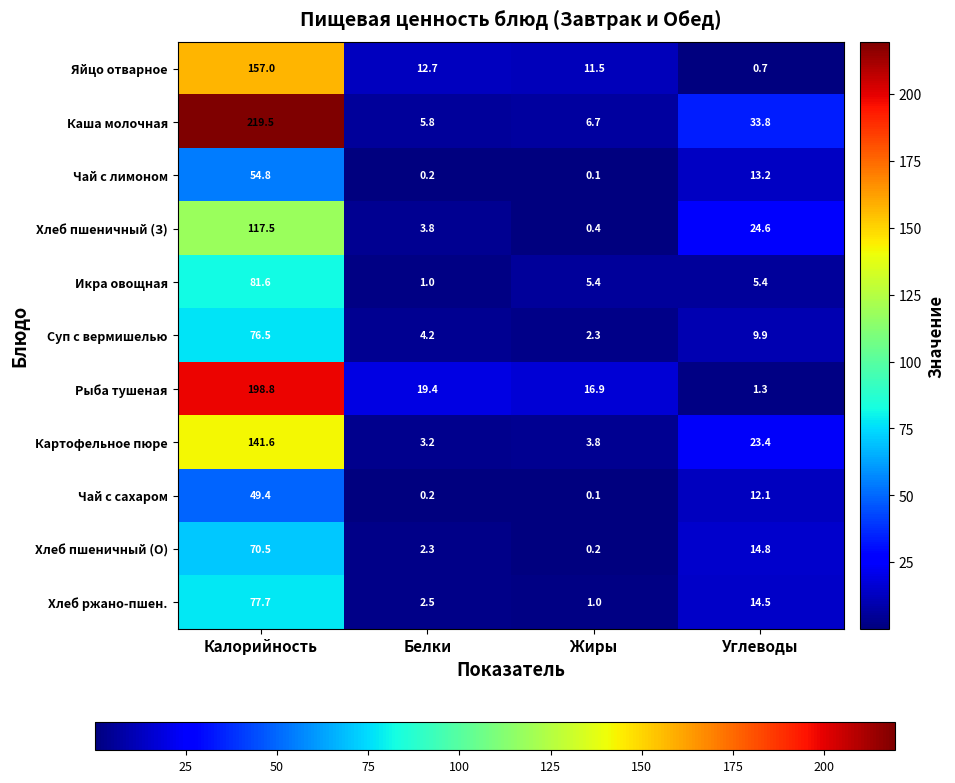

Which series has the largest range (max minus min)?

Каша молочная